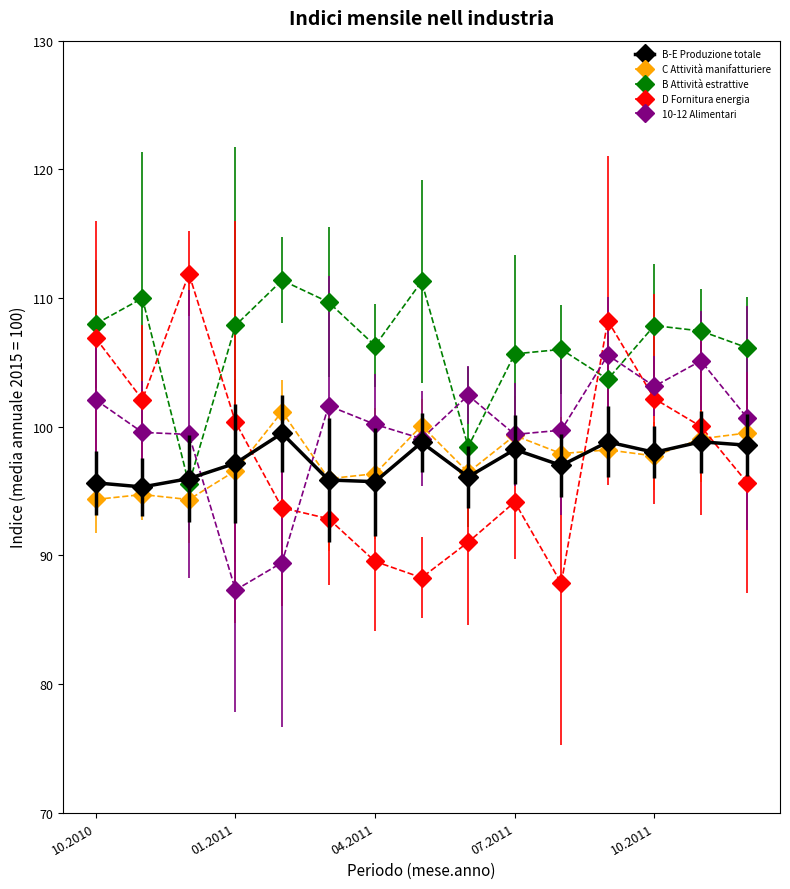

Which series has the largest total across all categories?

B Attività estrattive